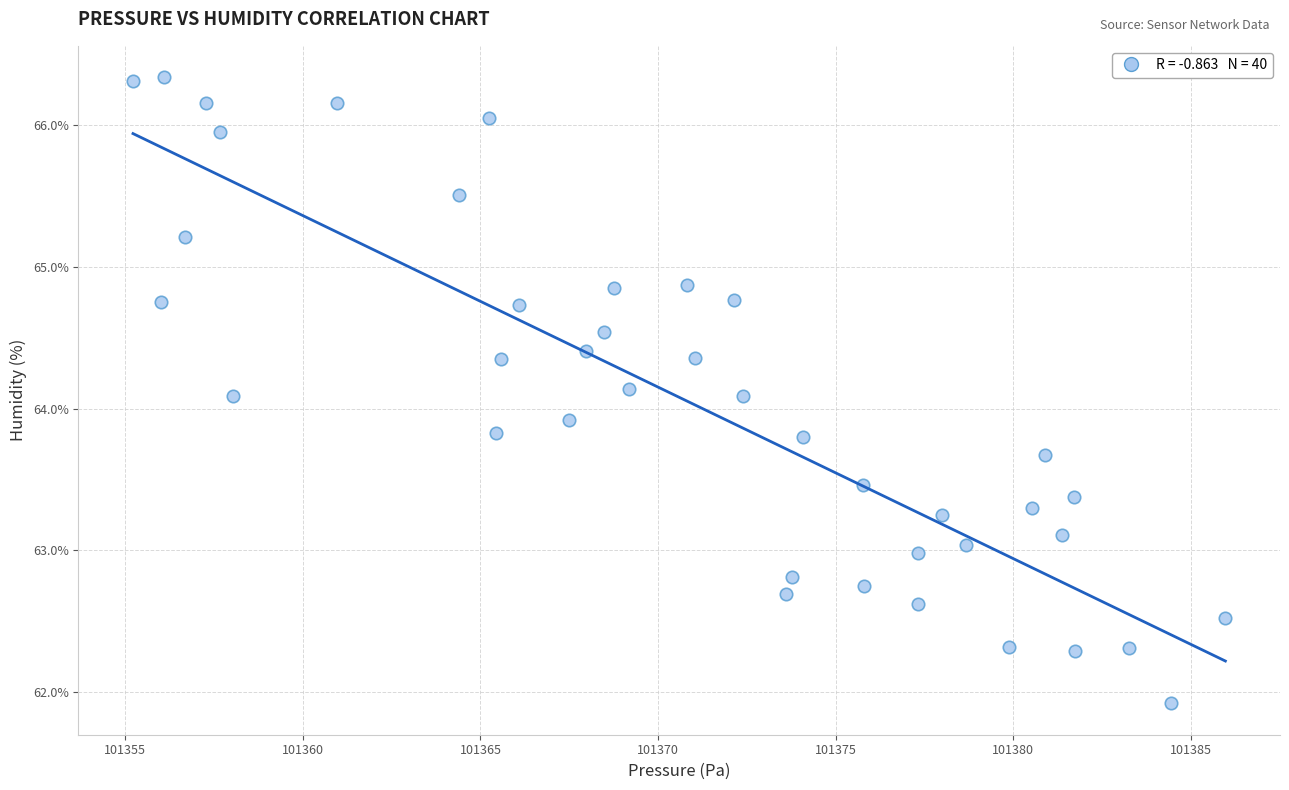

What is the range of Y values (max minus min)?

4.4